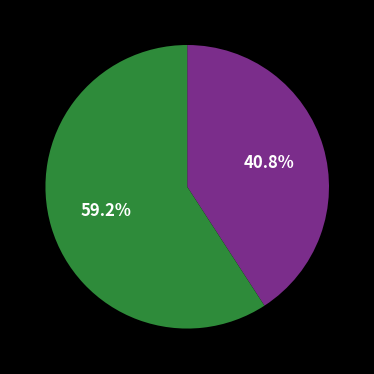

Does any single category account for the majority?

Yes